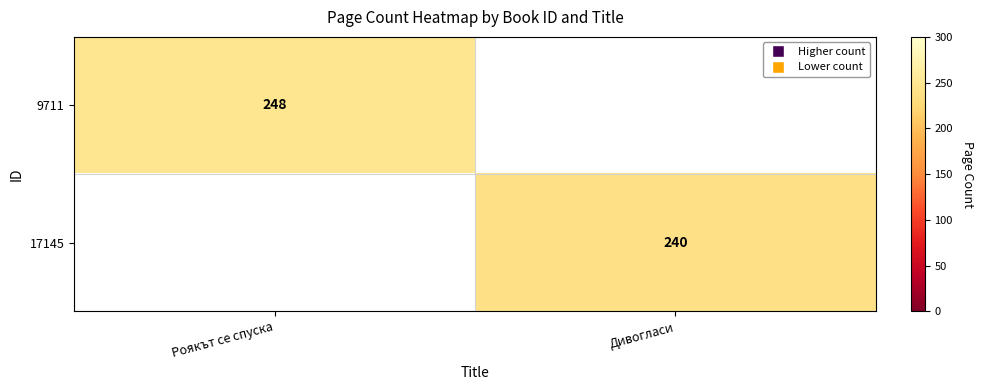

Is the value of 9711 at Роякът се спуска greater than the value of 17145 at Дивогласи?

Yes